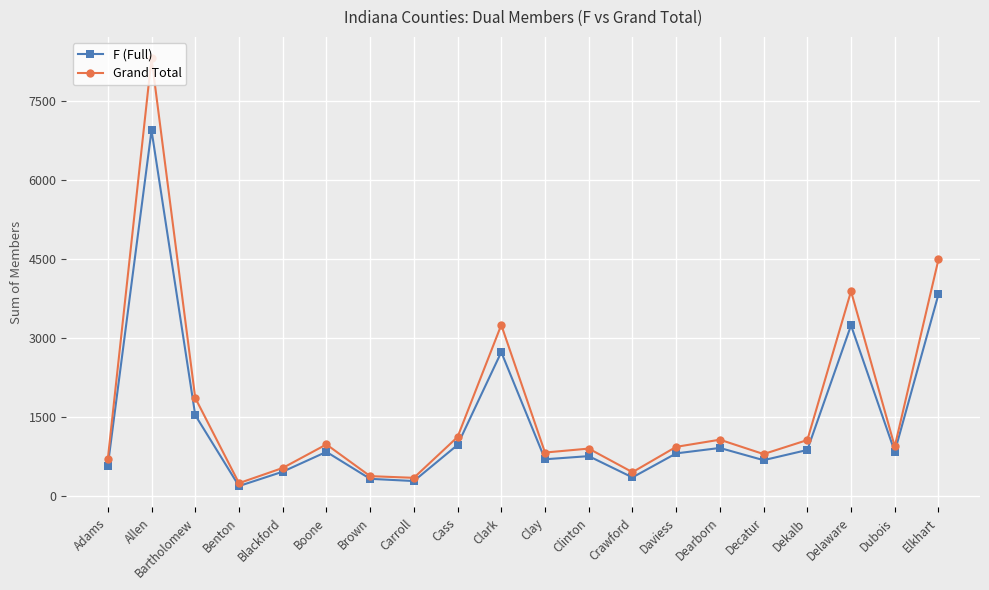

The Grand Total series shows 461 at Crawford. True or false?

True